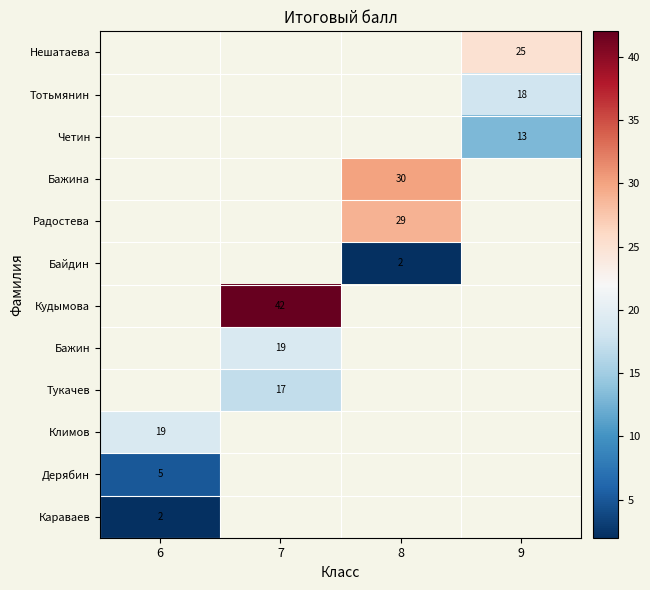

Is it true that Дерябин equals 1.8 at 6?

False